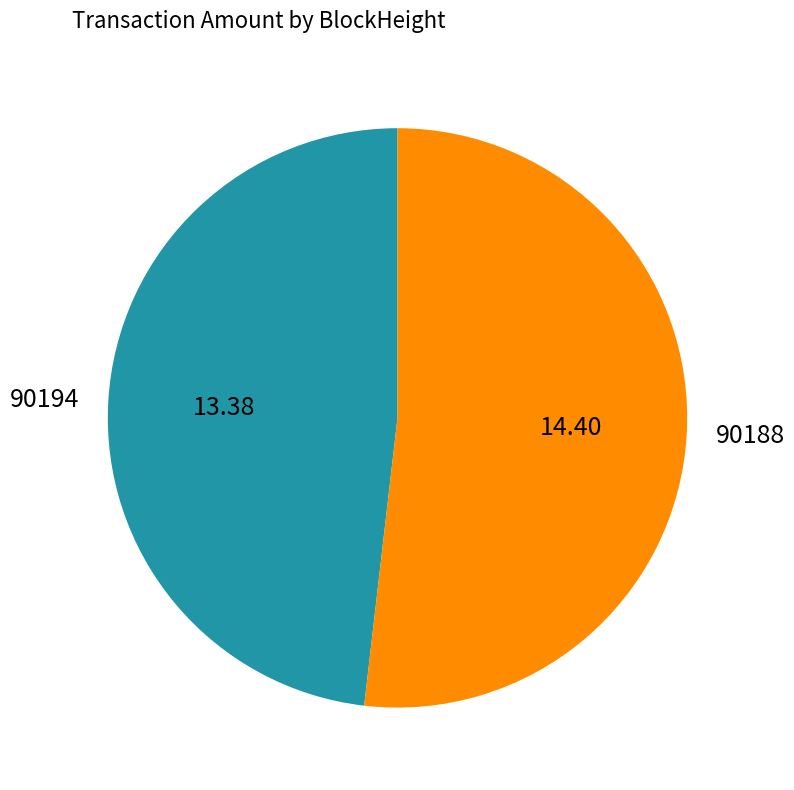

Which has a higher value, 90188 or 90194?

90188